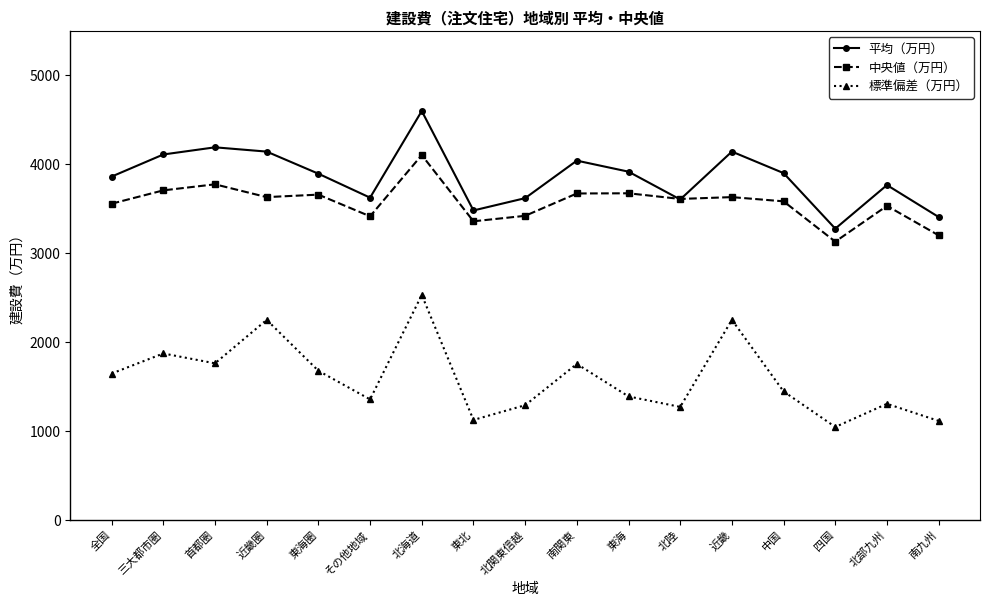

What is the lowest value of the 標準偏差（万円） series?

1044.1